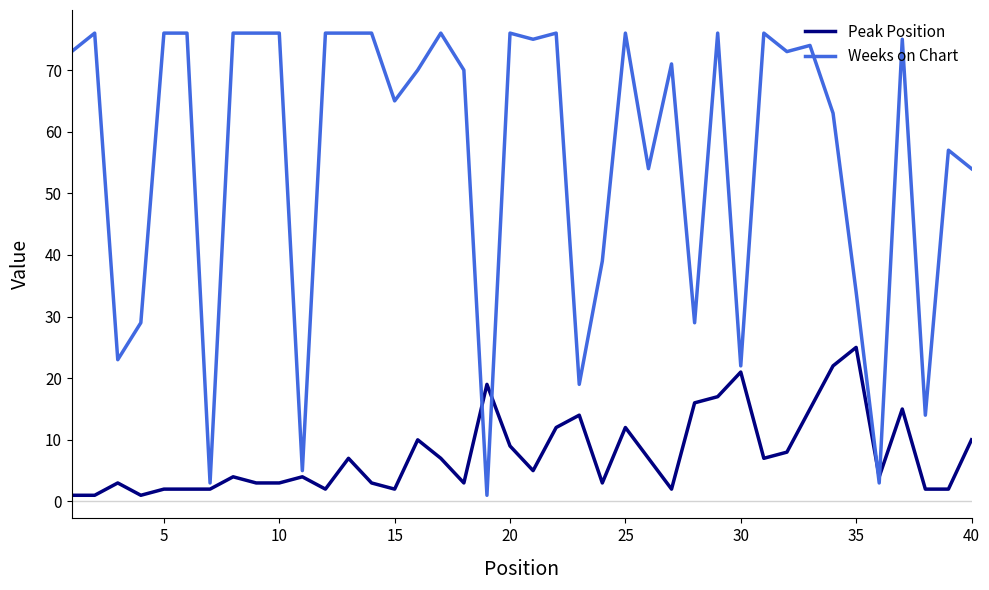

Which series has the widest spread of values?

Weeks on Chart